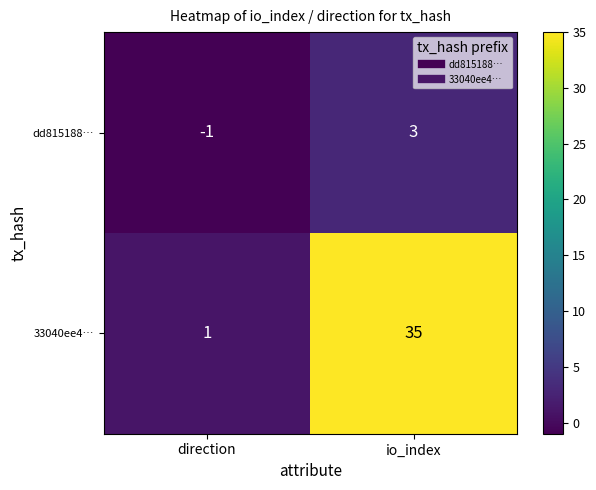

At direction, list the series in order from smallest to largest.

dd815188…, 33040ee4…